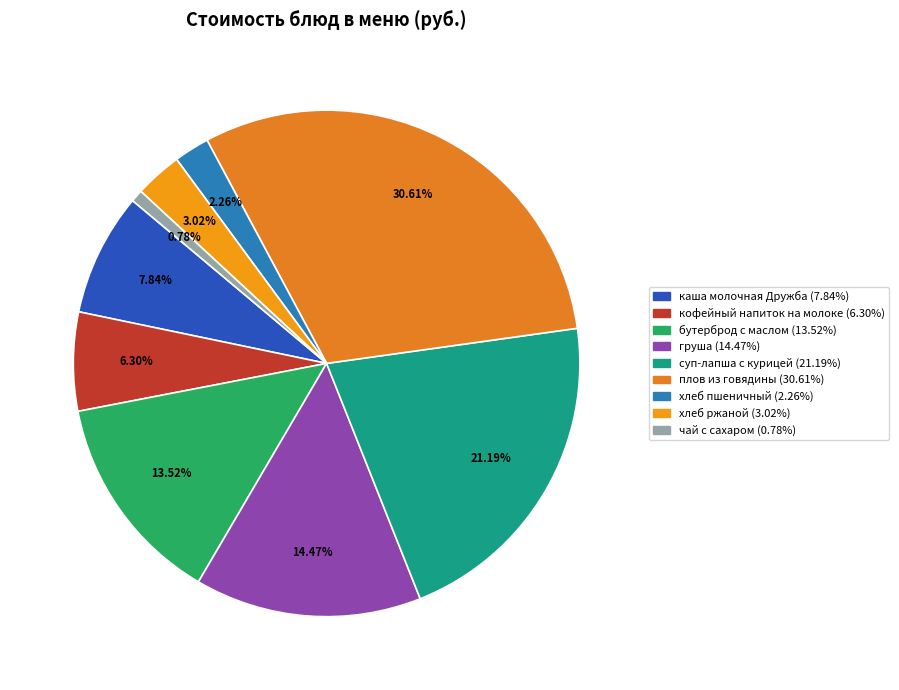

What percentage is the каша молочная Дружба slice, to the nearest percent?

8%